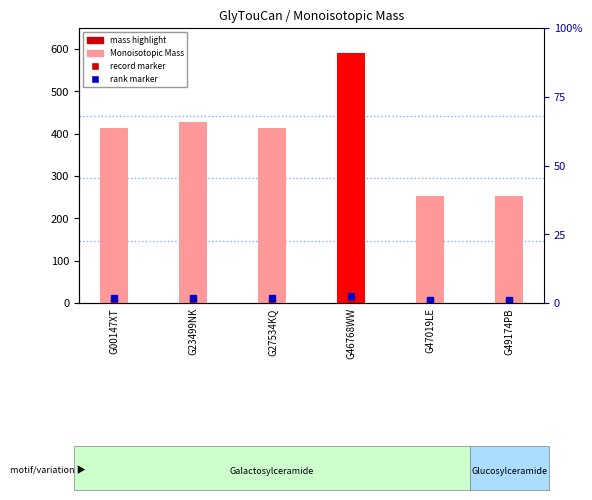

What is the value of the 4th bar from the left?

590.2